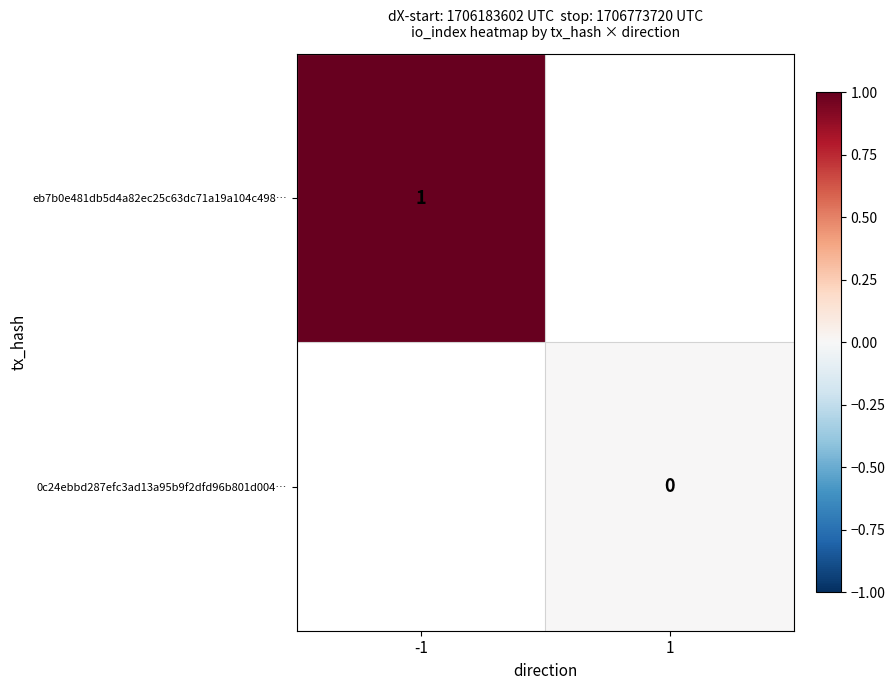

Which category has the highest value across all series?

-1